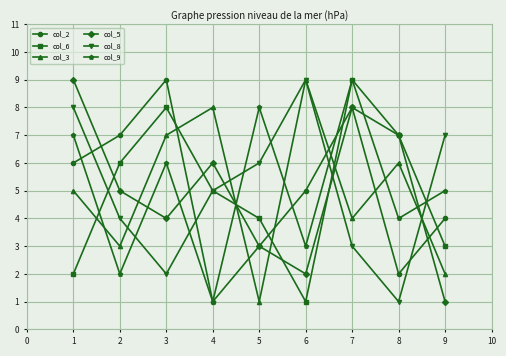

Does the chart have visible grid lines?

Yes